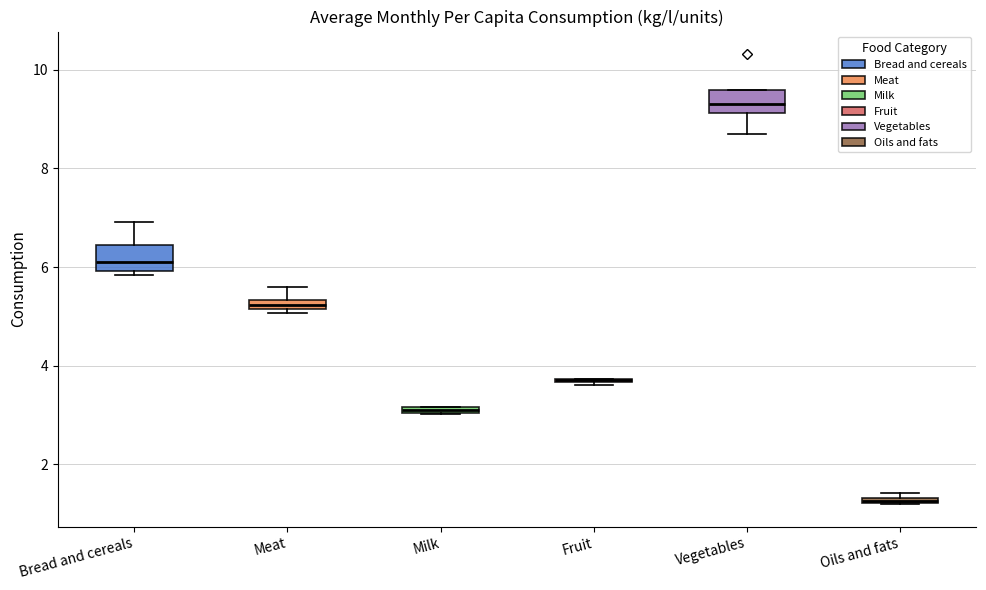

Where is the lower edge of the box for Meat on the y-axis? The values are not printed on the chart, so give them approximately, as read against the axis.

5.2